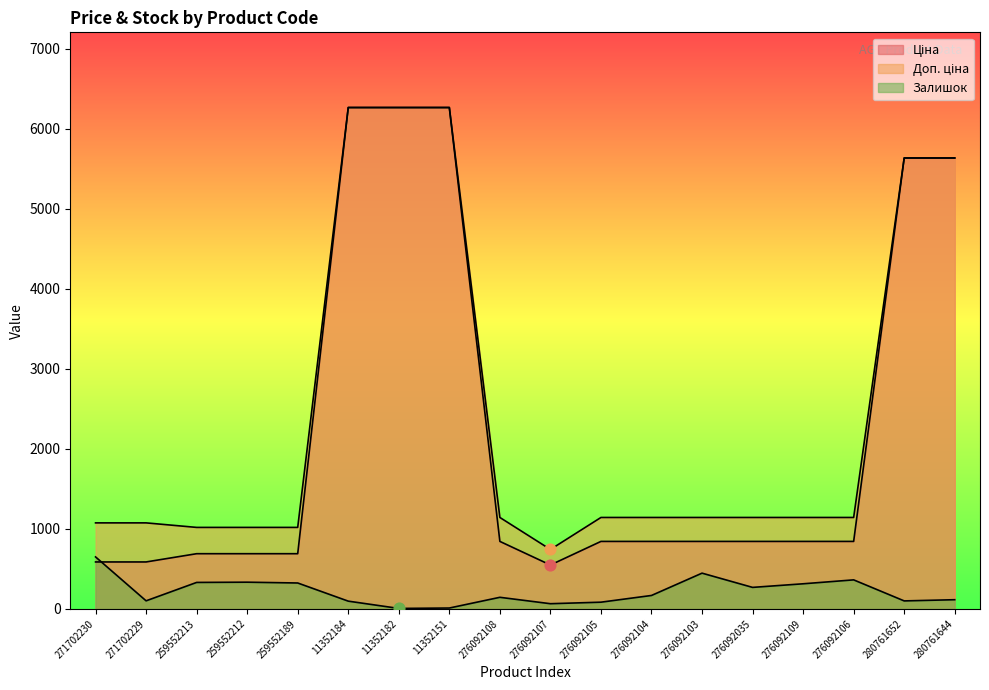

Which series reaches the maximum Y coordinate?

Ціна